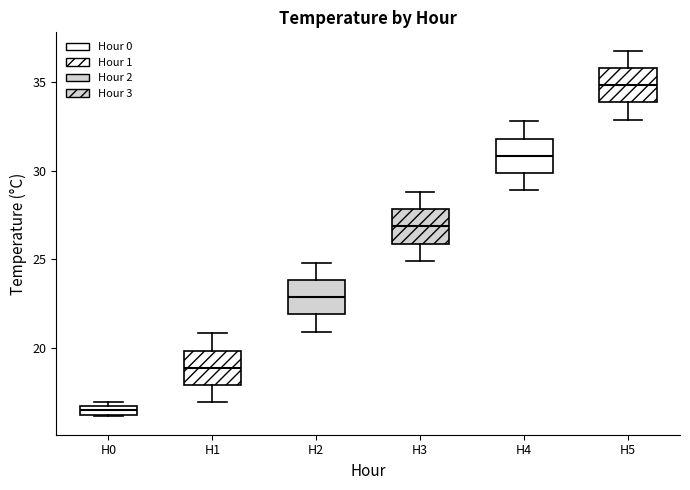

Where does the upper whisker of the box for H1 end on the y-axis? The values are not printed on the chart, so give them approximately, as read against the axis.

21.0